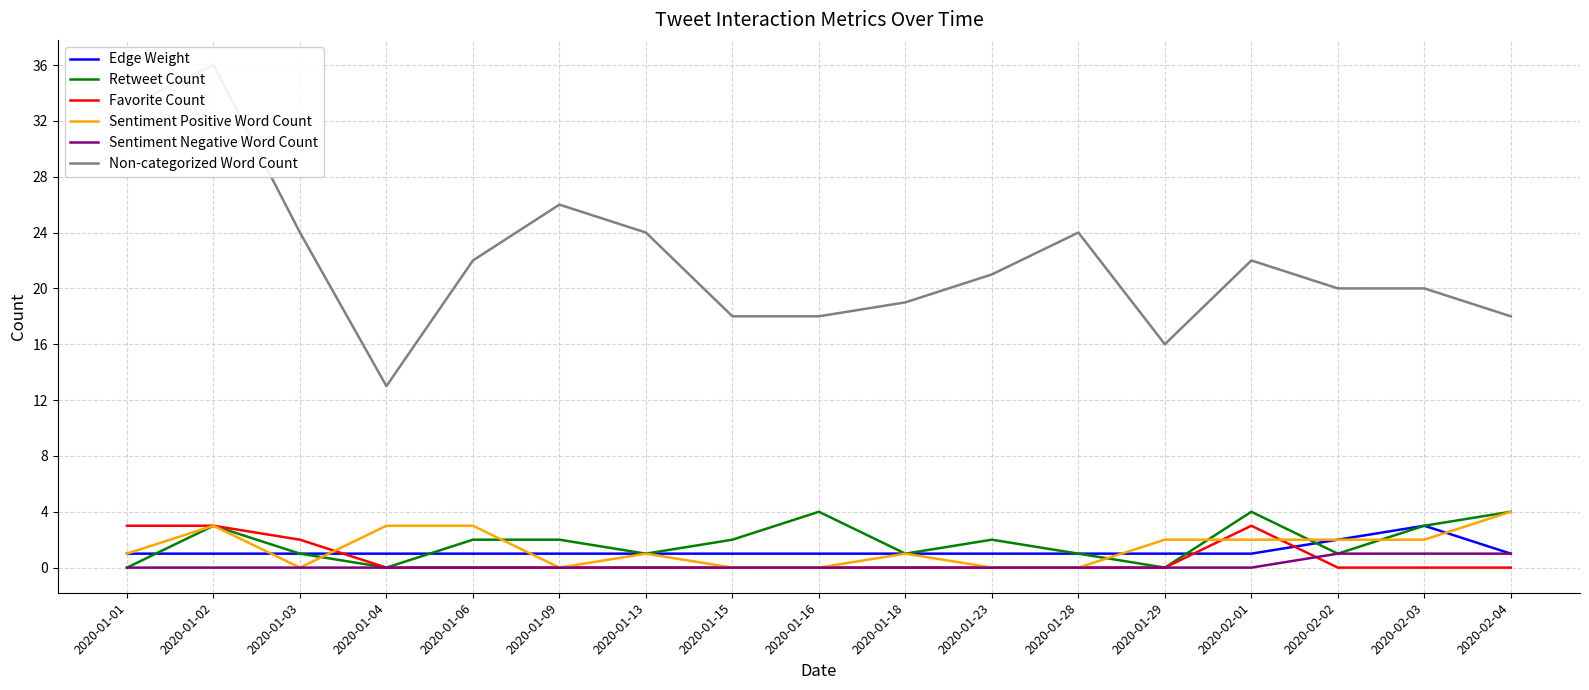

What is the sum of the Sentiment Positive Word Count values at 2020-02-04 and 2020-02-03?

6